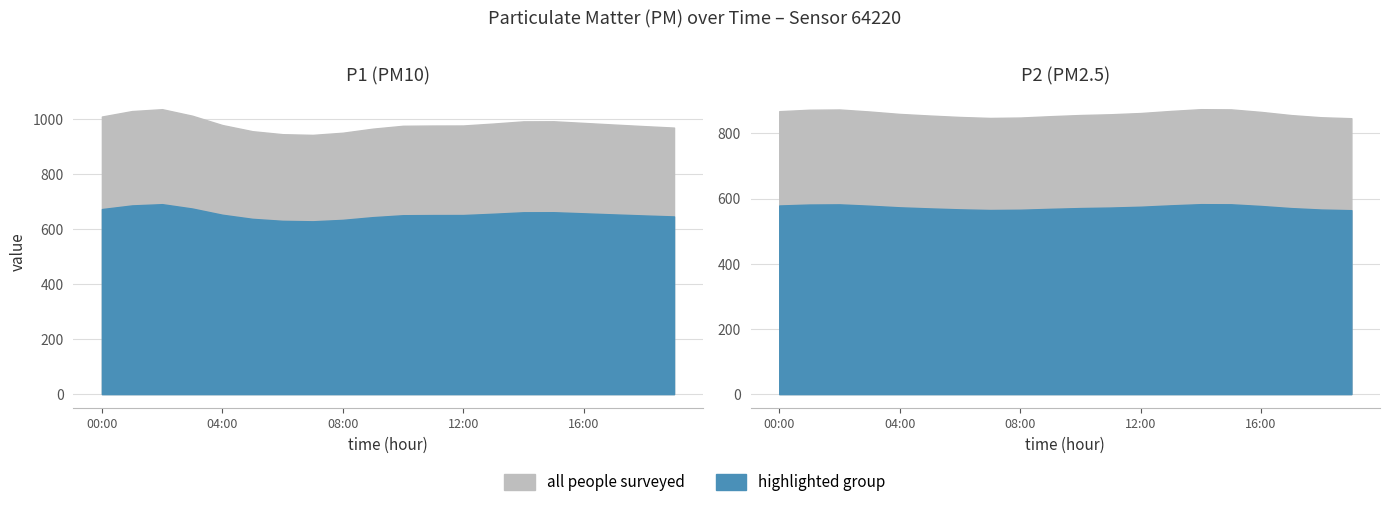

How many data points does each series have?

20